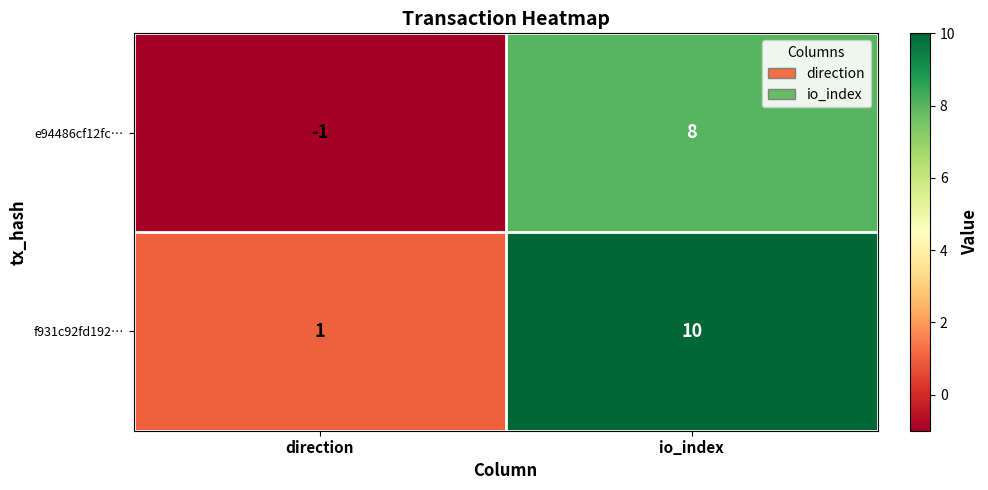

What is the spread (max minus min) of values at direction?

2